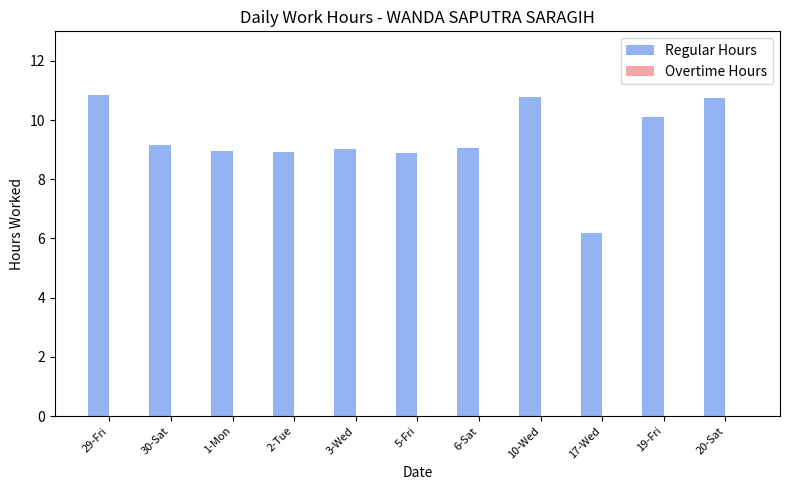

What is the difference between the second highest and second lowest values?

1.9